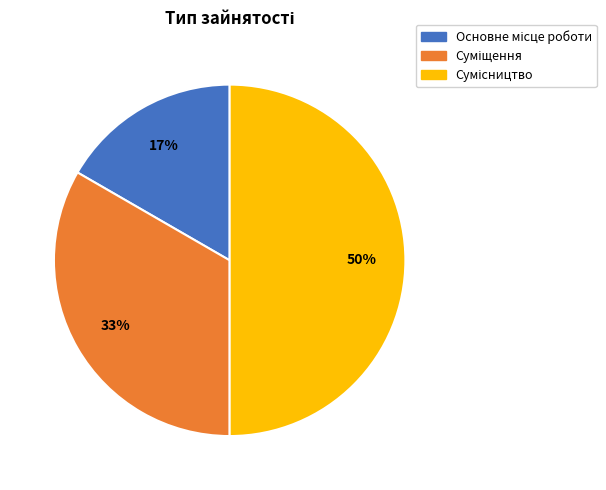

To the nearest percent, what is the difference between the largest and smallest slice percentages?

33%